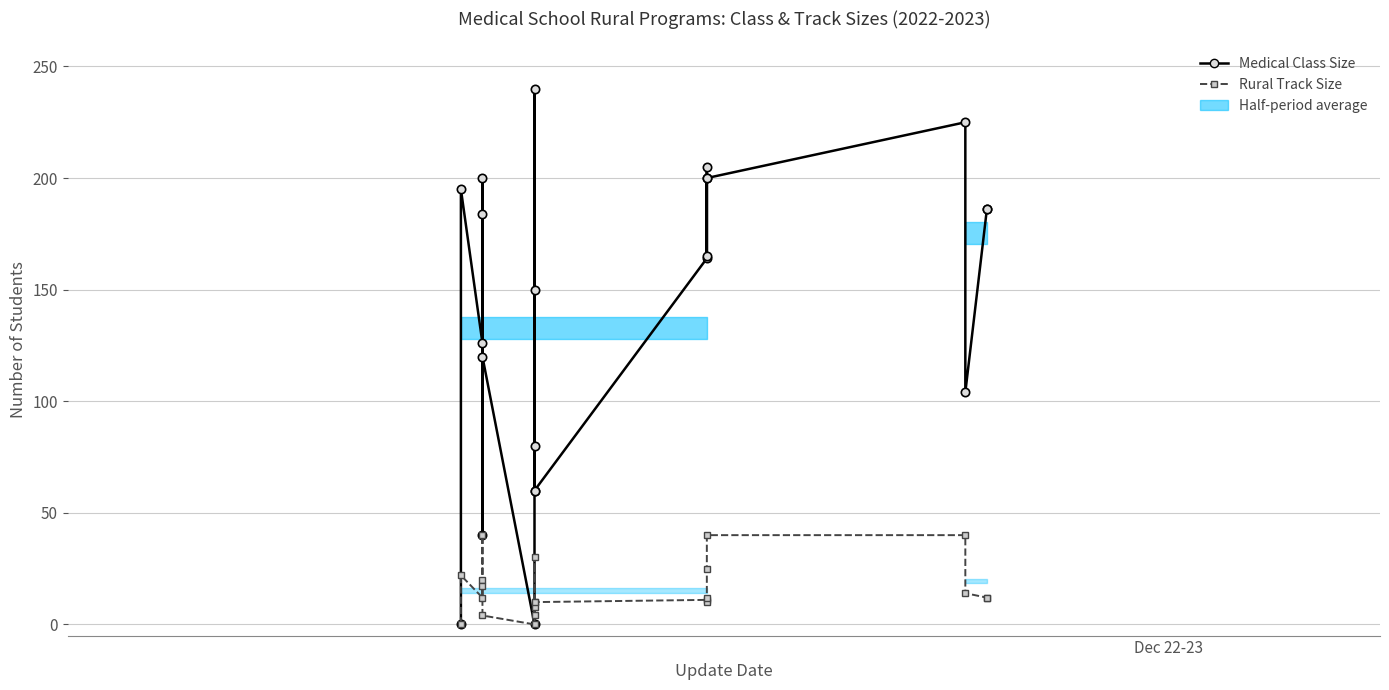

True or false: Medical Class Size and Rural Track Size intersect in this chart.

False